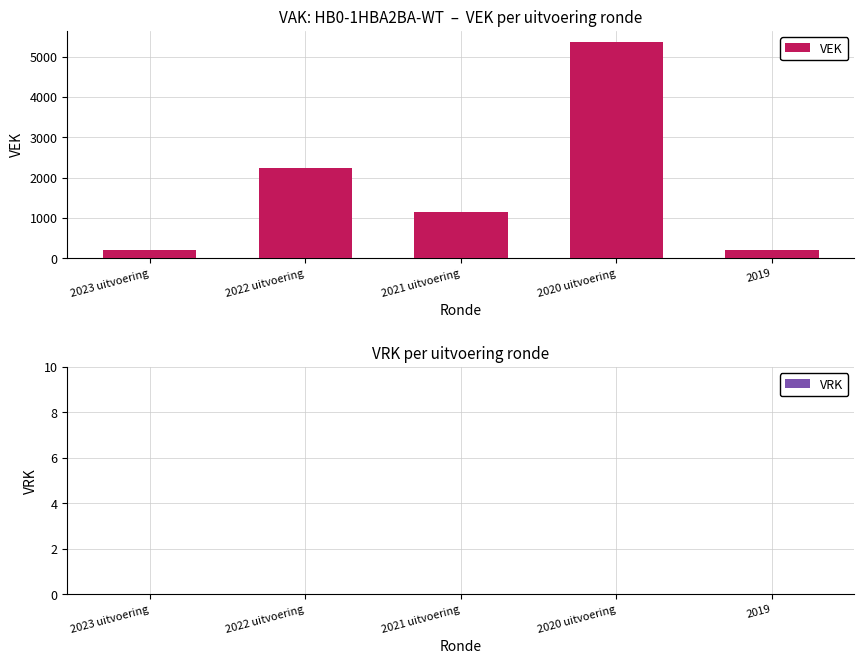

Which category has the highest value across all series?

2020 uitvoering